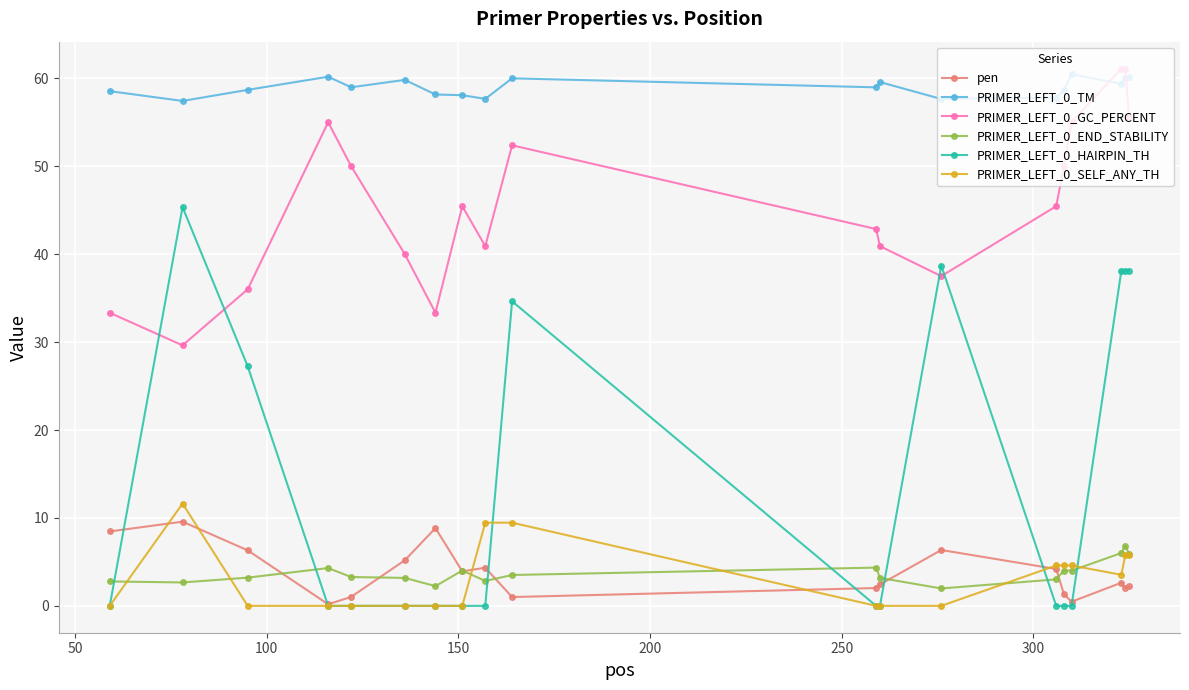

What is the value of the PRIMER_LEFT_0_END_STABILITY point at the 8th from the left?

4.0